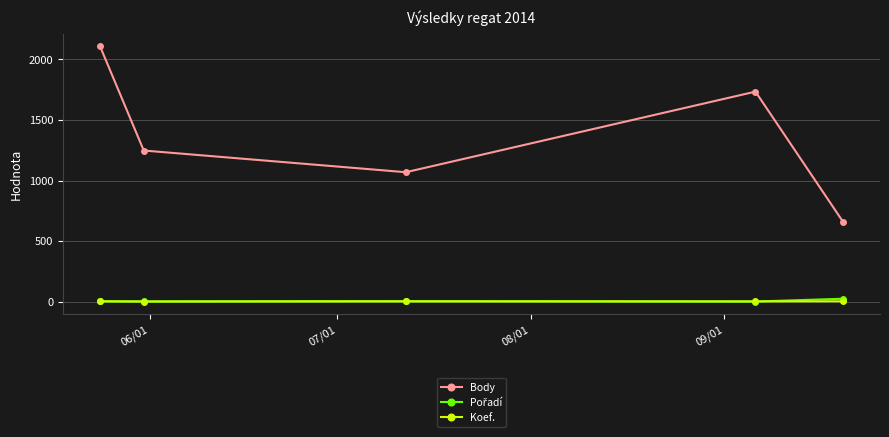

What is the maximum value for Body?

2108